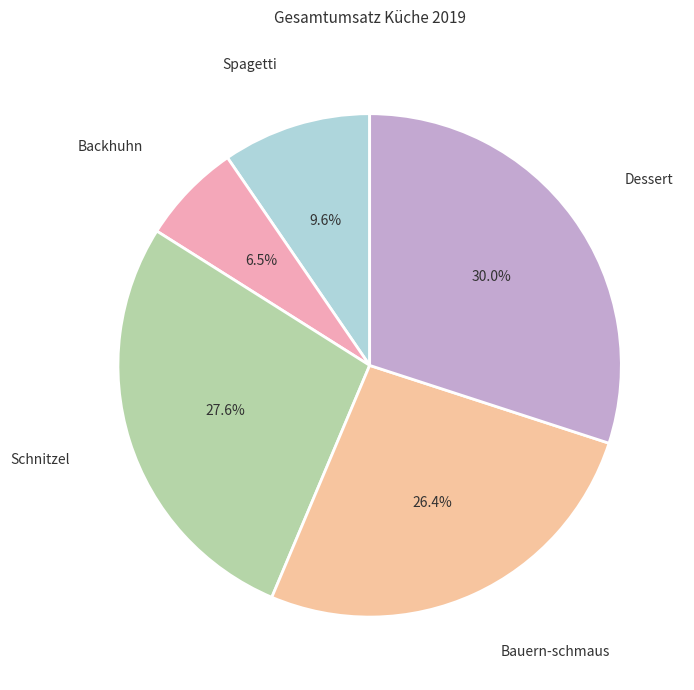

Count the number of slices in the pie.

5